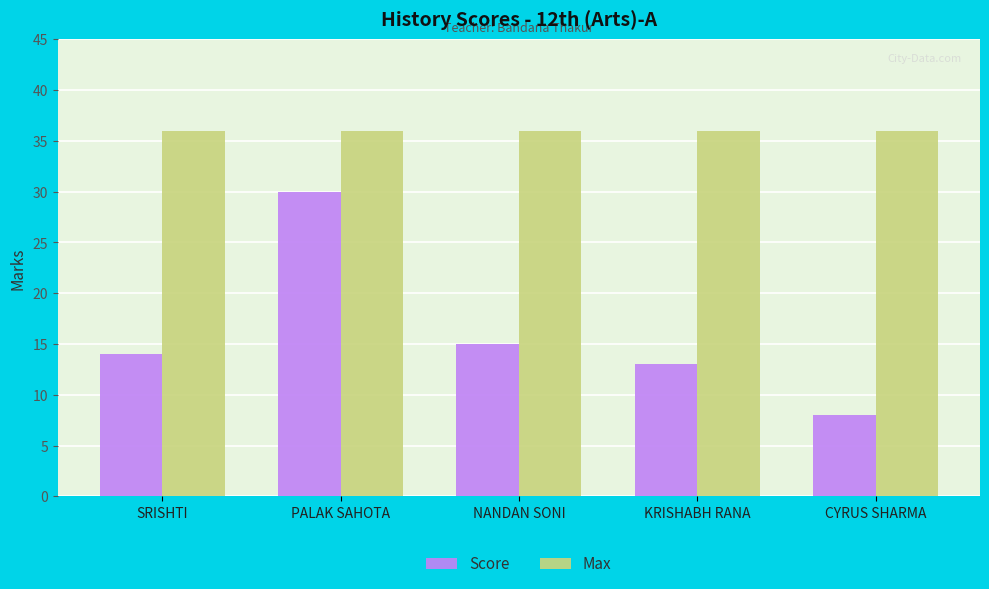

How many bars are there in total?

10